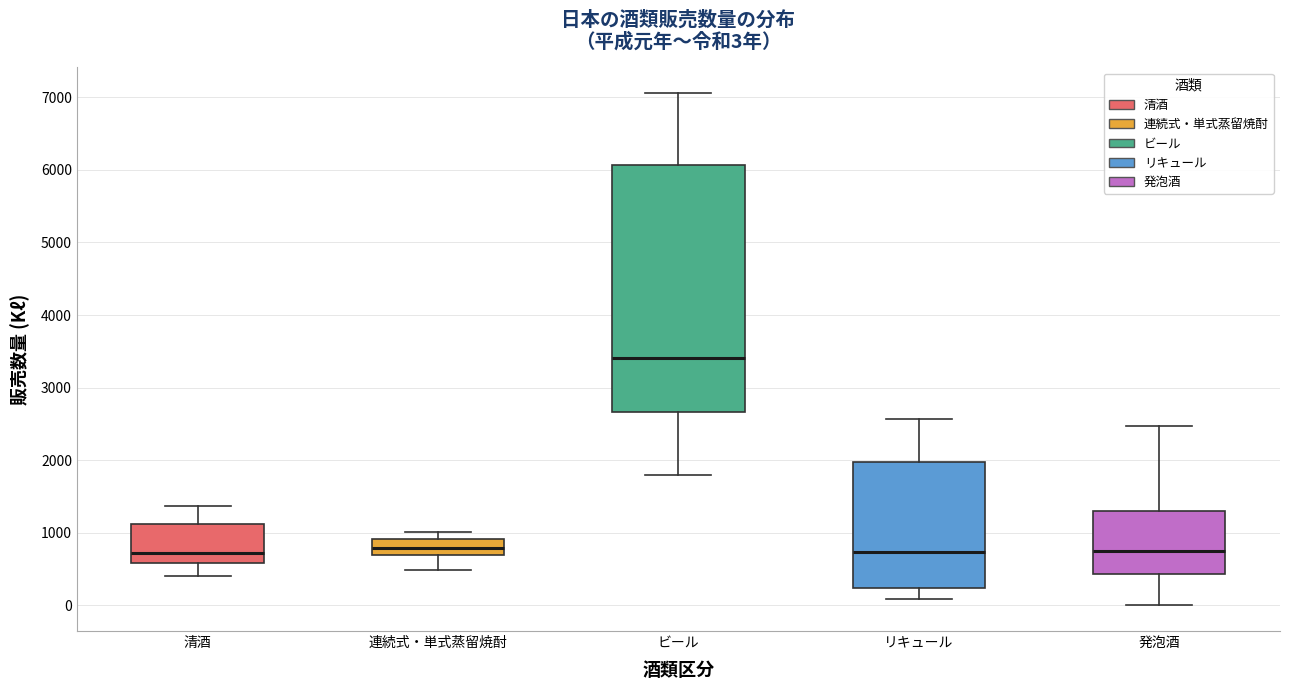

Which box is the tallest, from its lower edge to its upper edge?

ビール